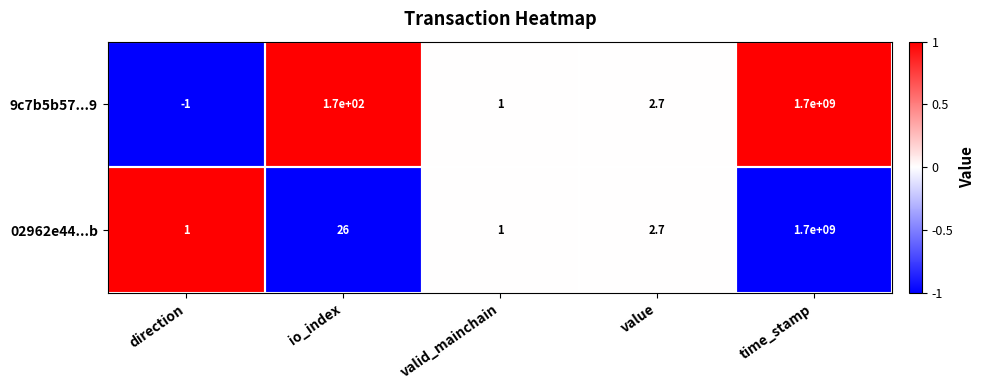

What is the highest value of the 9c7b5b57...9 series?

1700000000.0